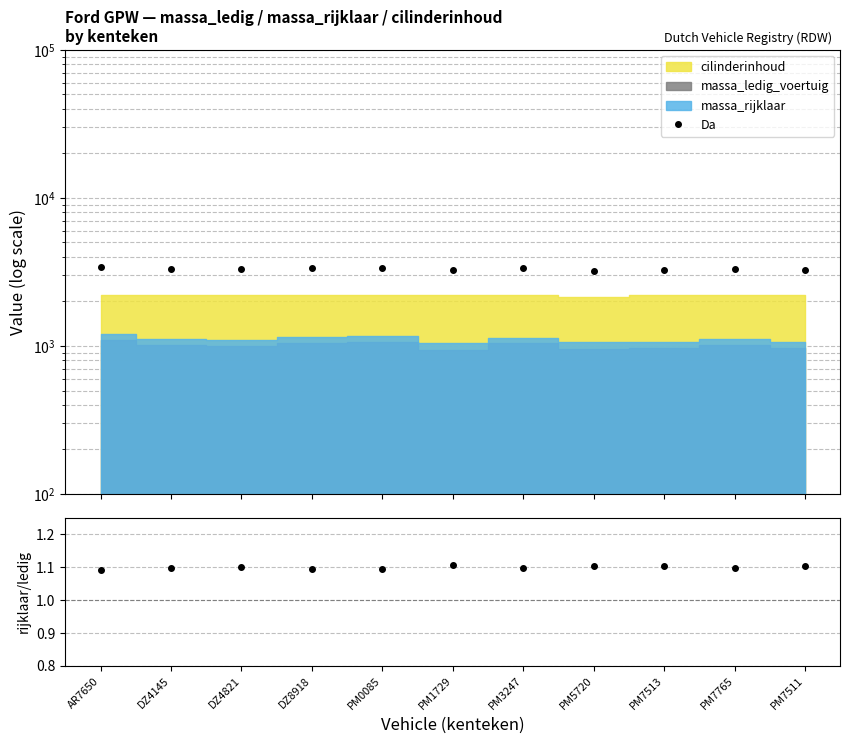

Between PM0085 and AR7650, which is larger?

AR7650